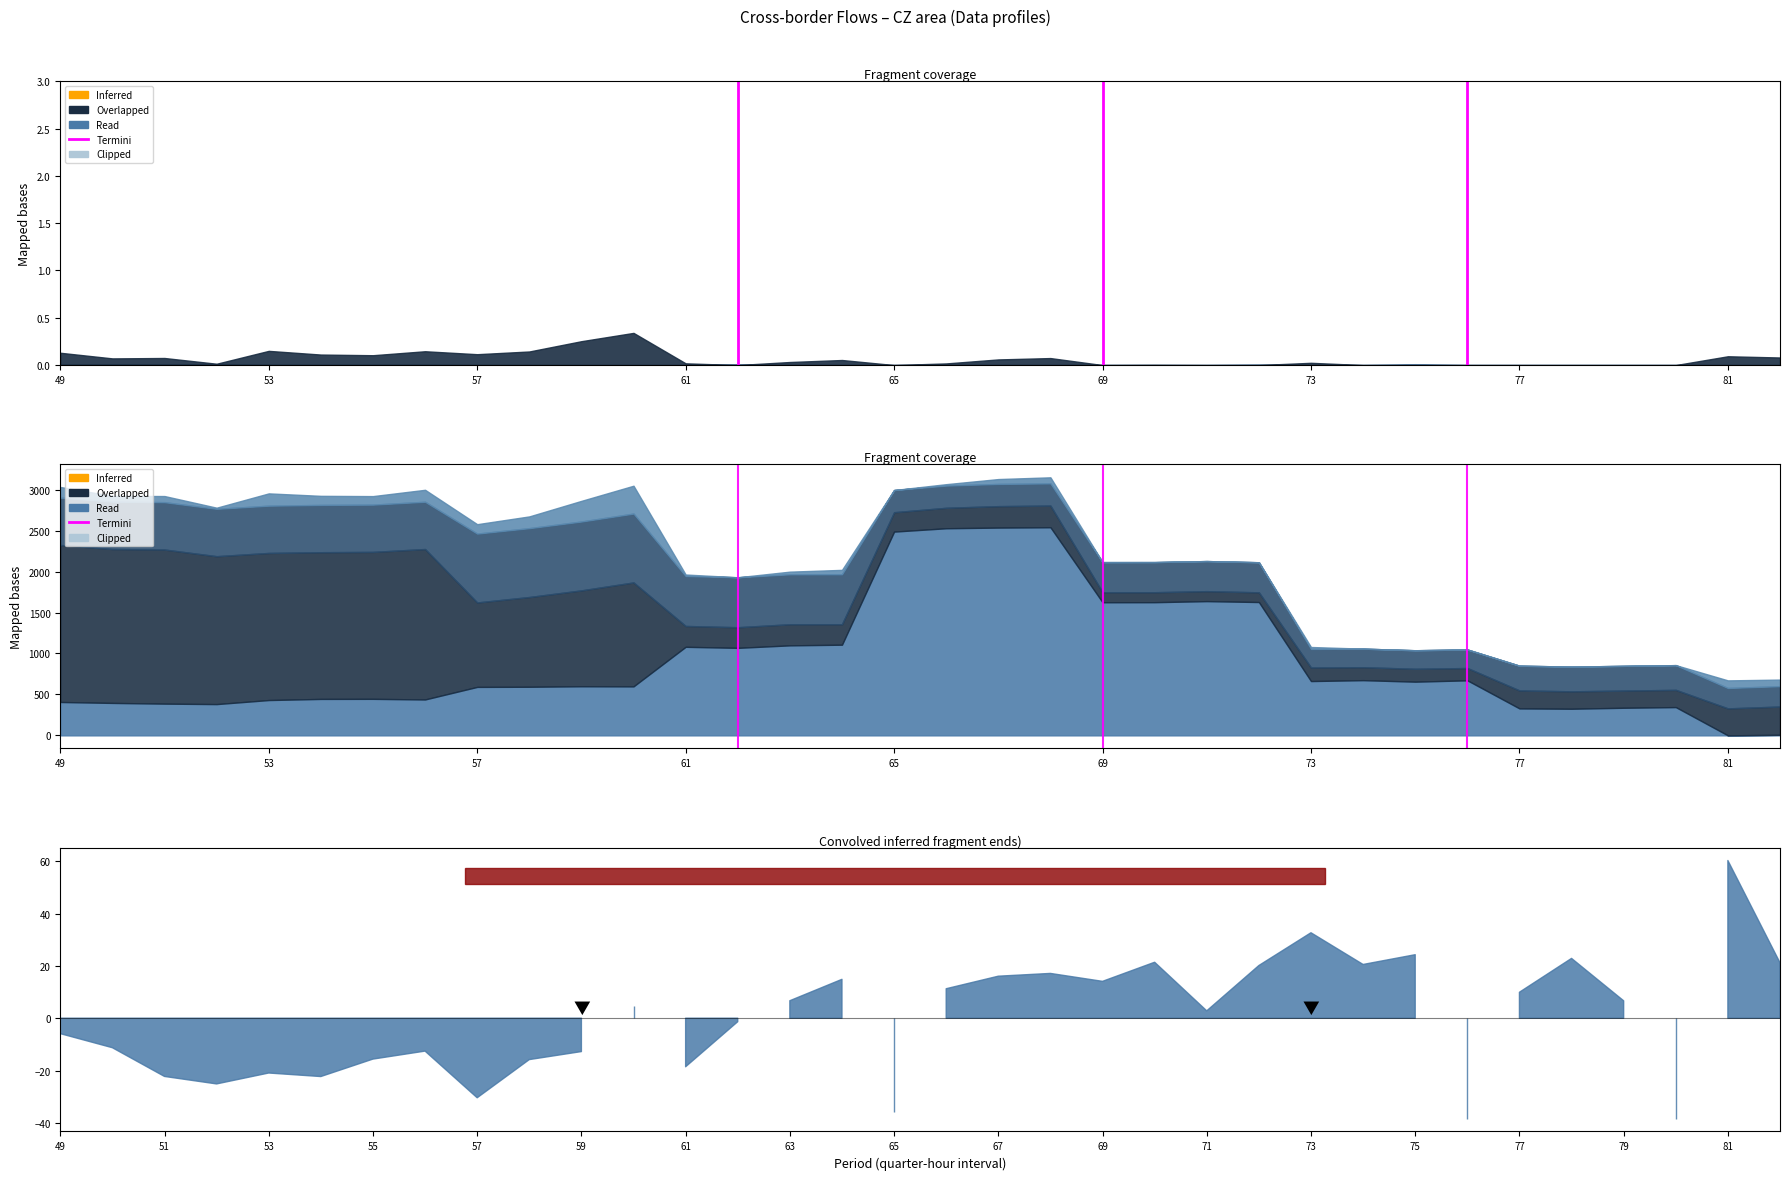

Does the chart have visible grid lines?

No